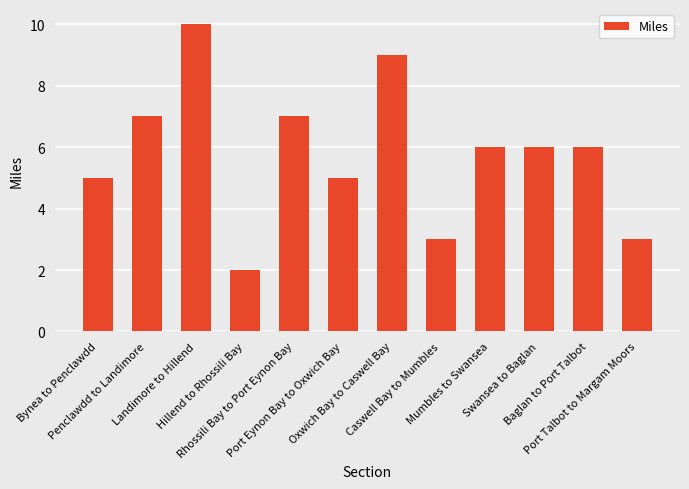

How many values are between 5 and 7?

7